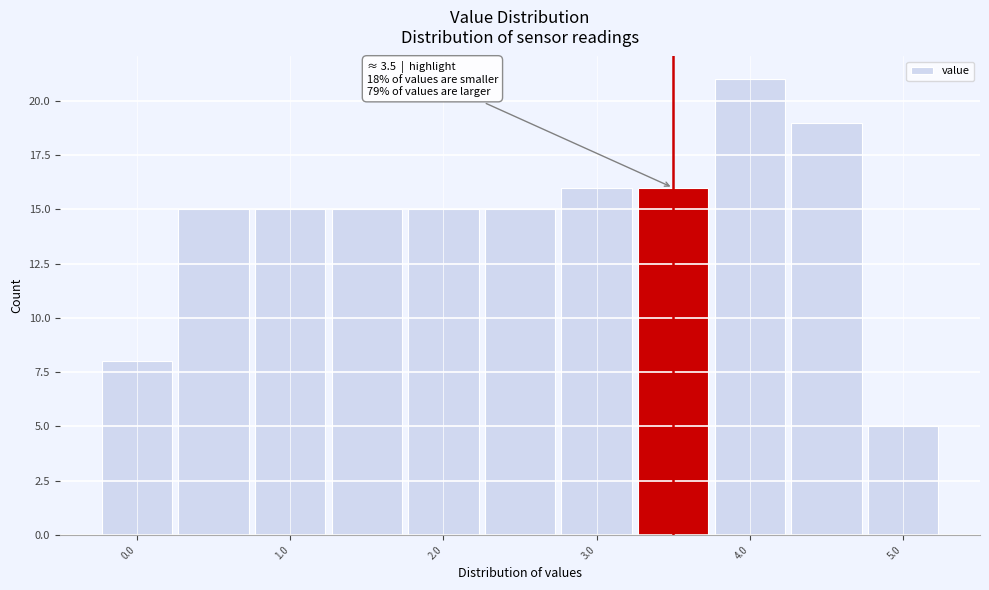

Which range on the x-axis has the tallest bar?

3.75 to 4.25